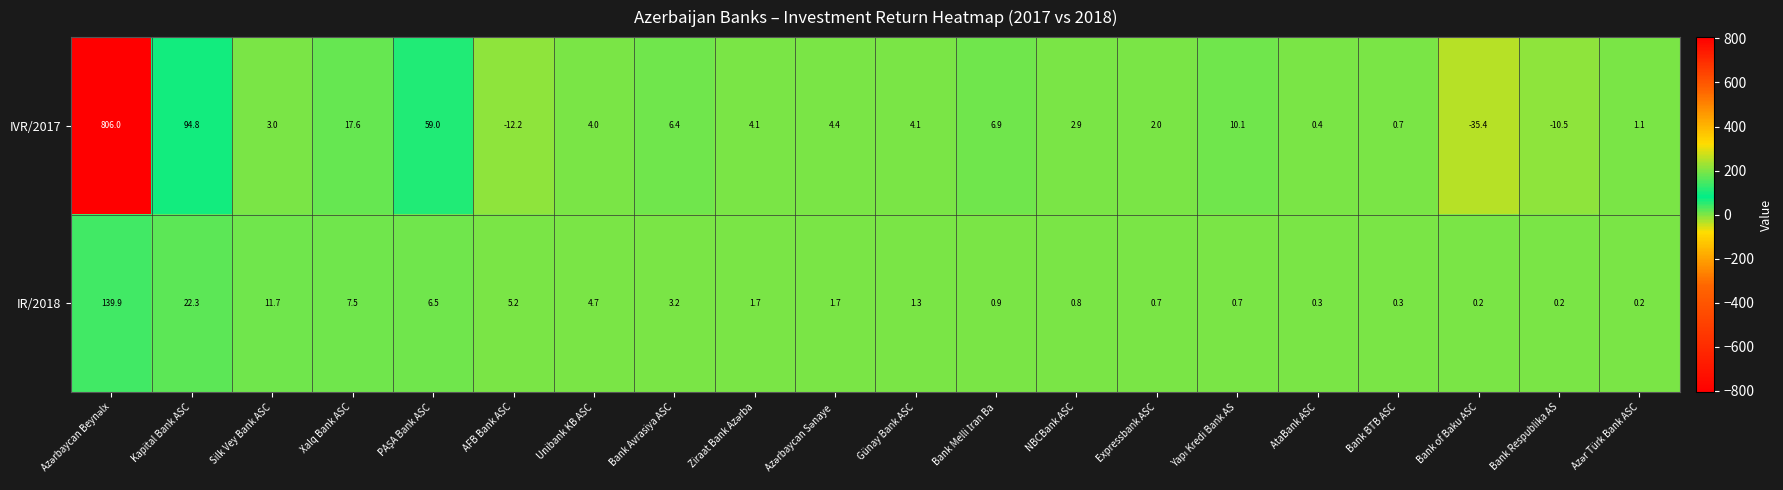

List the series in order of their peak value, lowest first.

IR/2018, IVR/2017